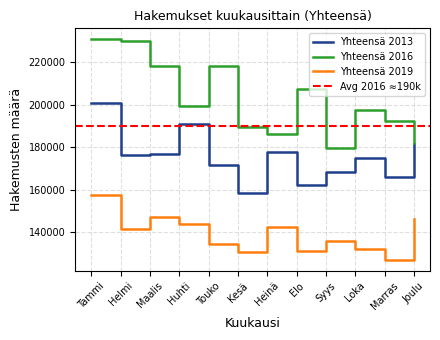

True or false: Yhteensä 2019 and Yhteensä 2016 cross at least once.

False